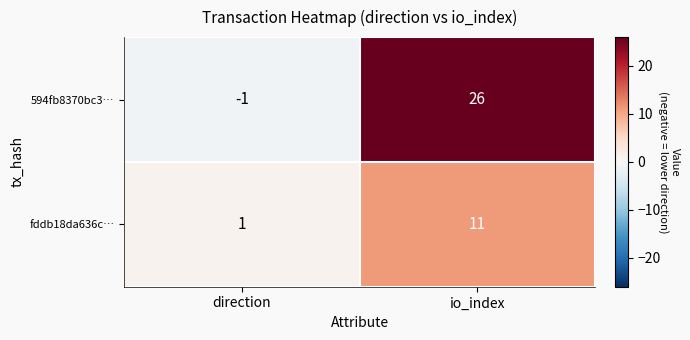

Reading right to left, transcribe all the data shown in this chart.

594fb8370bc3…: io_index=26	direction=-1
fddb18da636c…: io_index=11	direction=1